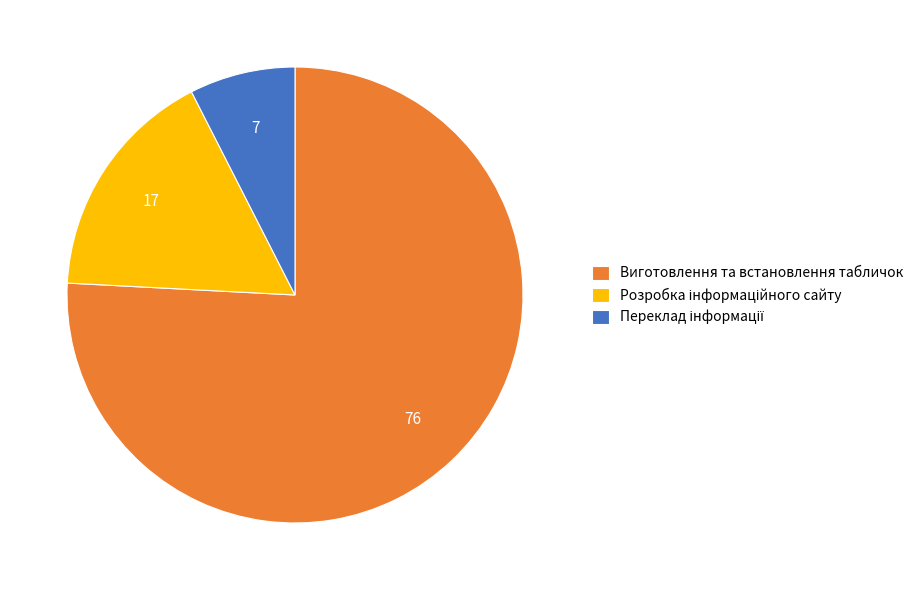

Which category has the biggest portion of the pie?

Виготовлення та встановлення табличок